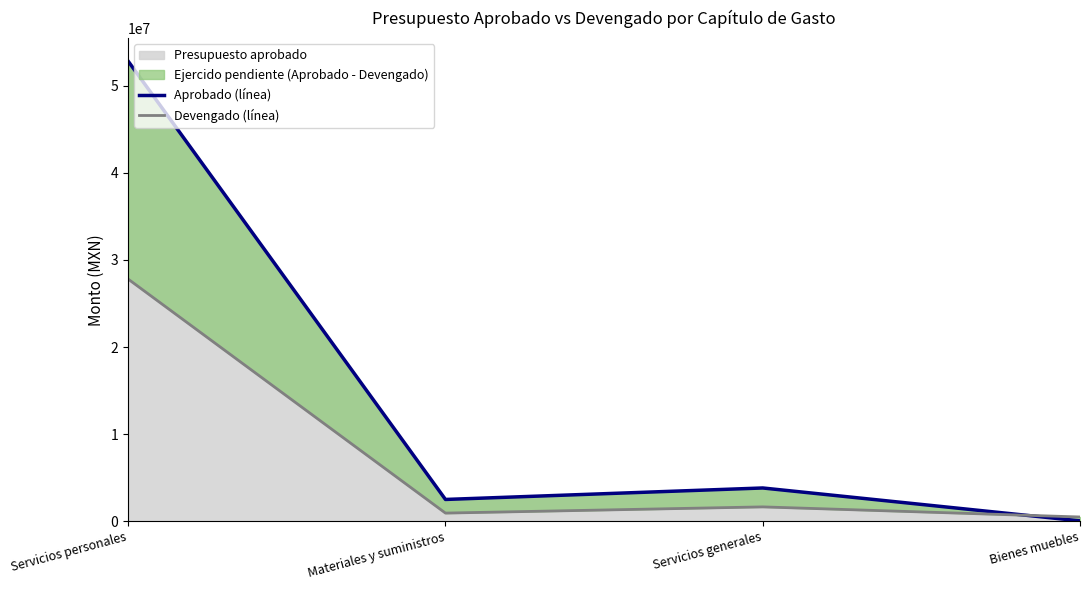

What is the average value of the Devengado (línea) series?

7722955.4